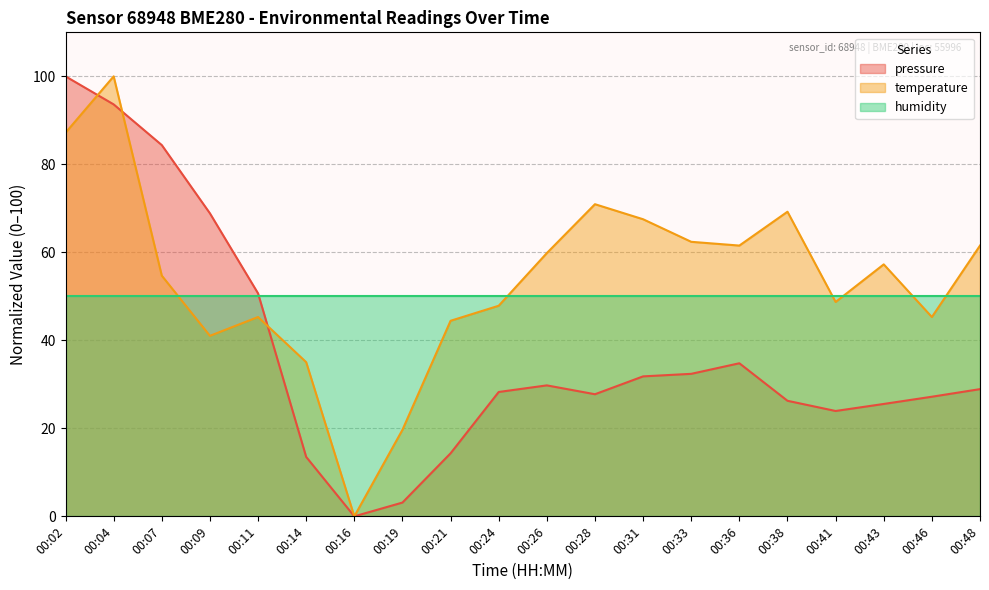

What is the value of the temperature point at the 1st from the left?

87.2